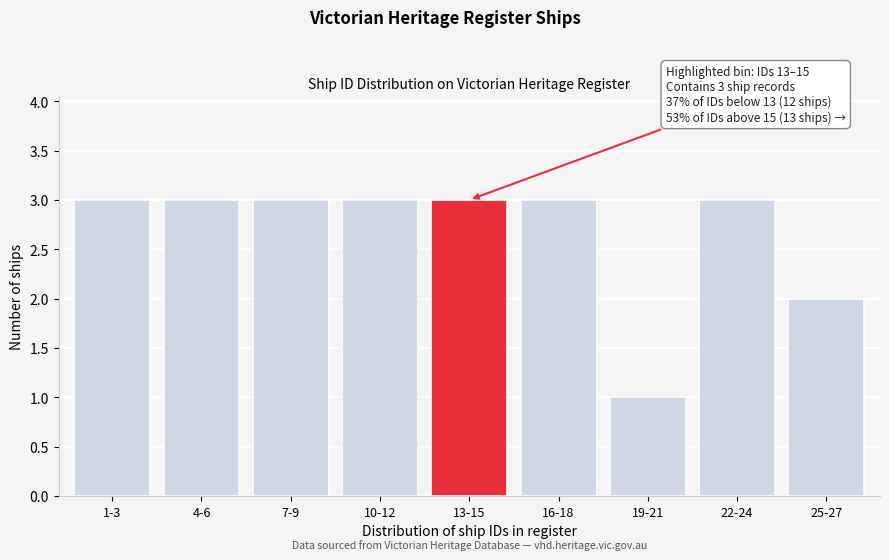

Reading left to right, what are all the values shown in this chart?

3	3	3	3	3	3	1	3	2